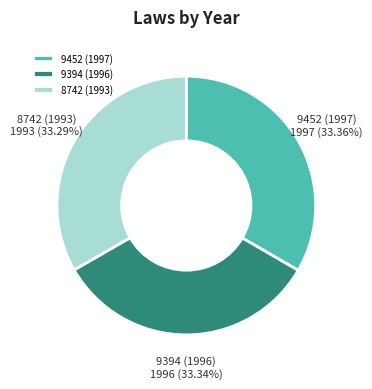

What is the ratio of the value at 8742 (1993) to the value at 9452 (1997)?

1.0